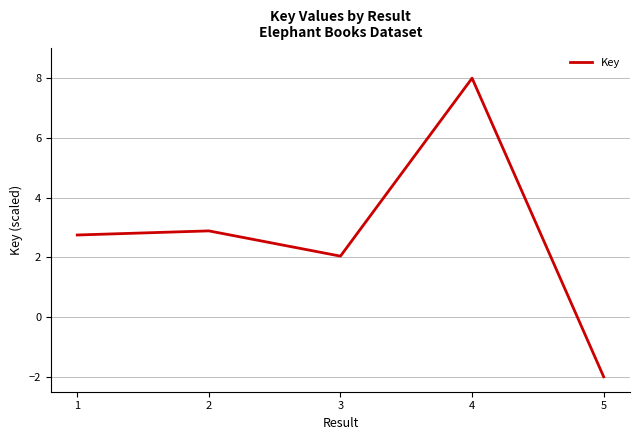

Rank the categories by value from highest to lowest.

4, 2, 1, 3, 5